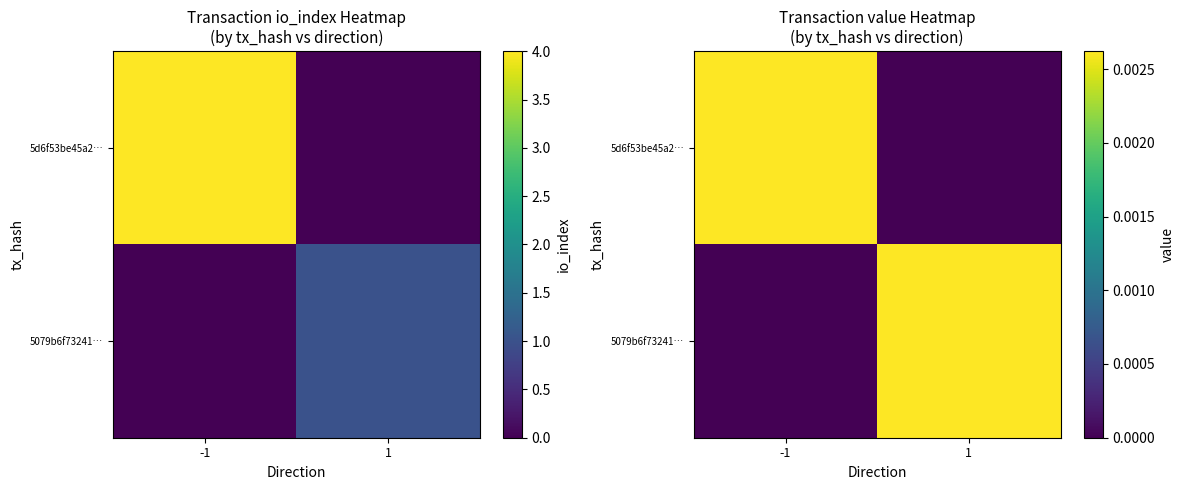

How many 5079b6f73241… values are between 0 and 1?

2